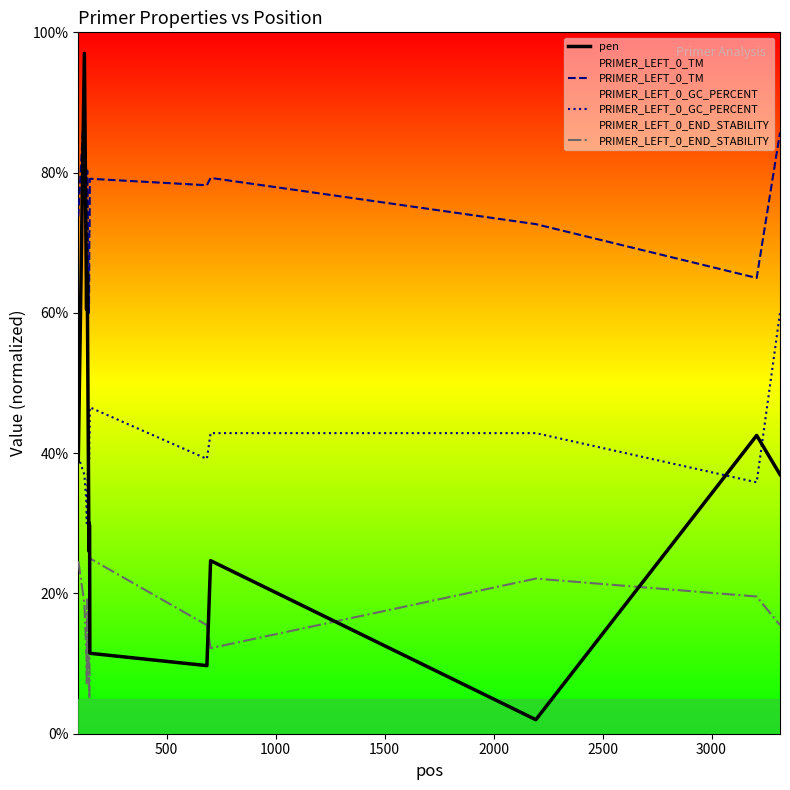

List the series in order of their peak value, lowest first.

PRIMER_LEFT_0_END_STABILITY, PRIMER_LEFT_0_GC_PERCENT, PRIMER_LEFT_0_TM, pen